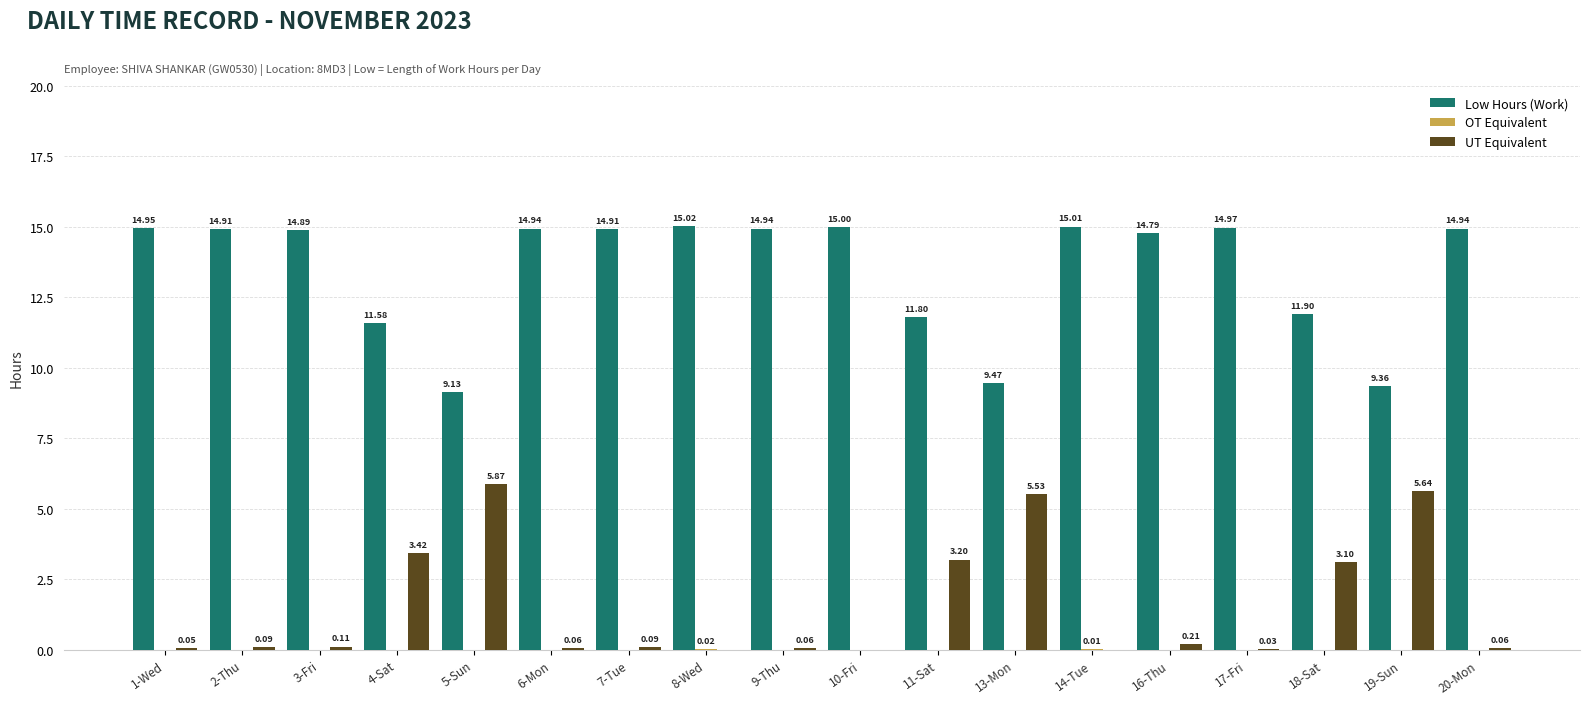

Between 8-Wed and 11-Sat, which series saw the biggest shift?

Low Hours (Work)